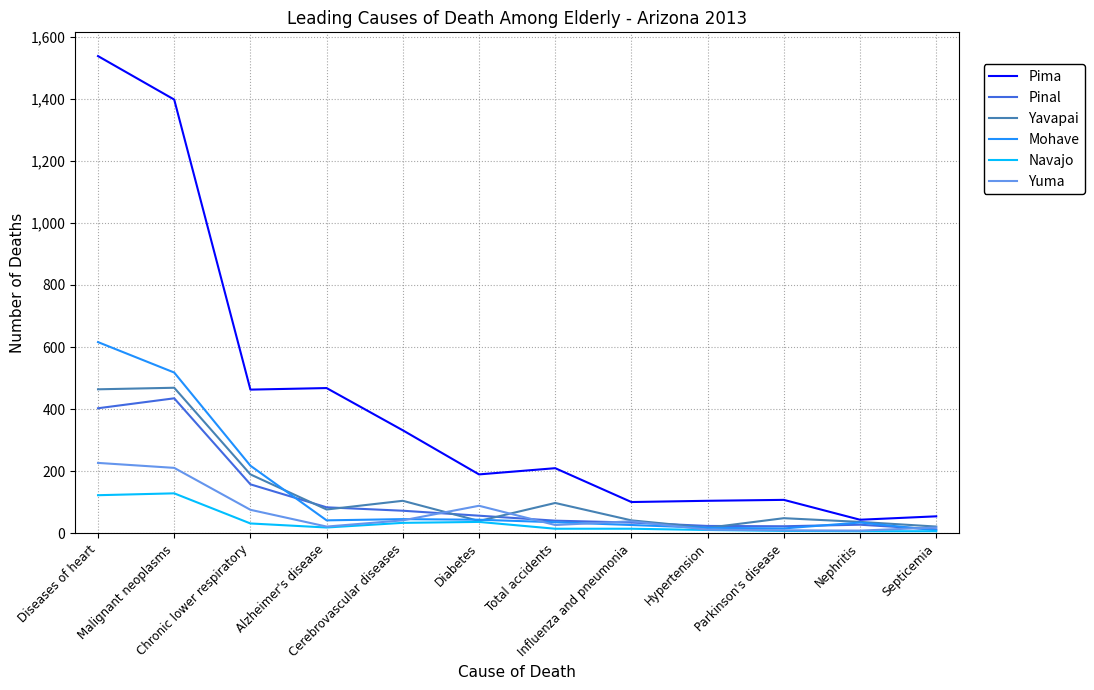

Which series has the largest total across all categories?

Pima